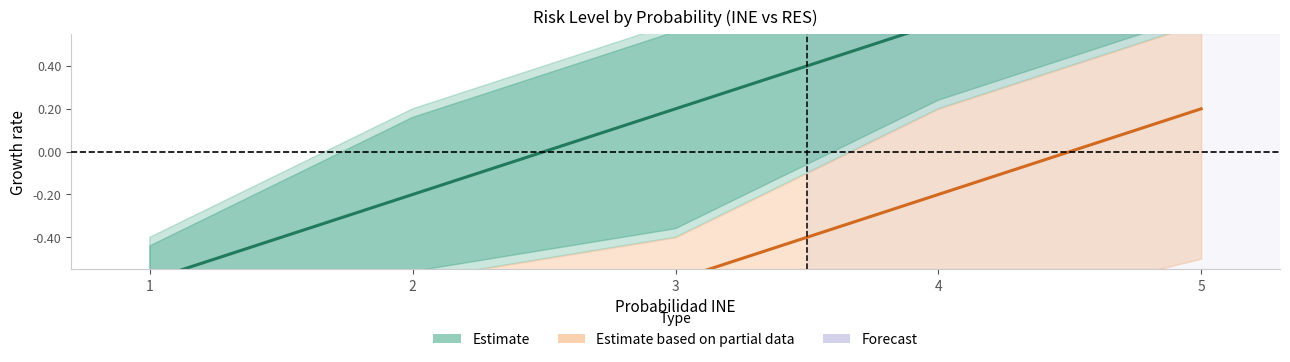

Reading left to right, extract all data points from this chart.

Estimate (Nivel INE): 1=-0.6	2=-0.2	3=0.2	4=0.6	5=1.0
Estimate based on partial data (Nivel RES): 1=-0.8	2=-0.8	3=-0.6	4=-0.2	5=0.2
Forecast (Impacto INE): 1=-0.8	2=-0.7	3=-0.7	4=-0.6	5=-0.6